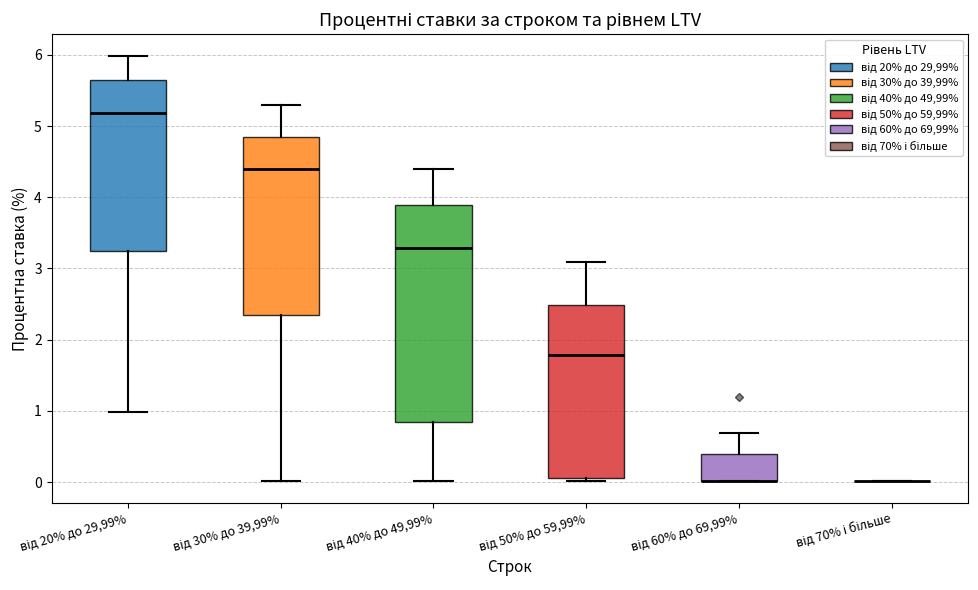

Reading left to right, read every box against the y-axis: the position of its median line, the range the box covers, and the ends of its whiskers. The values are not printed on the chart, so give them approximately, as read against the axis.

від 20% до 29,99%: median 5.2, box 3.2 to 5.6, whiskers 1.0 to 6.0
від 30% до 39,99%: median 4.4, box 2.3 to 4.8, whiskers 0.0 to 5.3
від 40% до 49,99%: median 3.3, box 0.9 to 3.9, whiskers 0.0 to 4.4
від 50% до 59,99%: median 1.8, box 0.1 to 2.5, whiskers 0.0 to 3.1
від 60% до 69,99%: median 0.0 (drawn on the box's lower edge), box 0.0 to 0.4, whiskers 0.0 to 0.7
від 70% і більше: box collapsed to a line at 0.0, whiskers 0.0 to 0.0